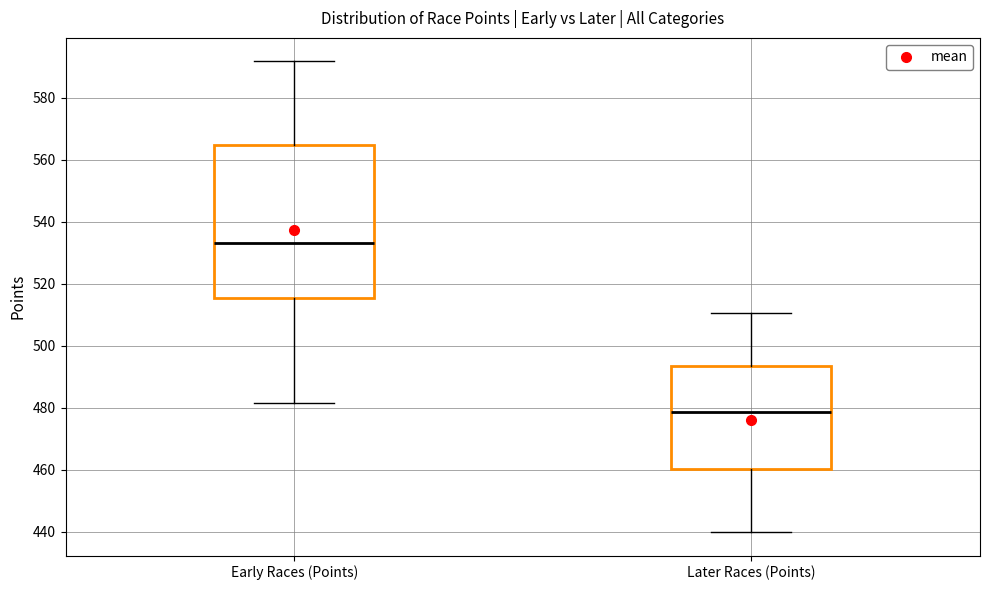

Which box is the tallest, from its lower edge to its upper edge?

Early Races (Points)